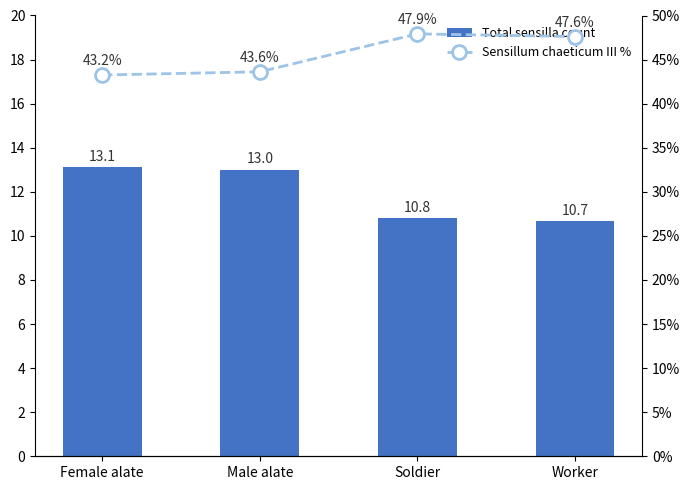

Read the Total sensilla count value at Male alate.

13.0